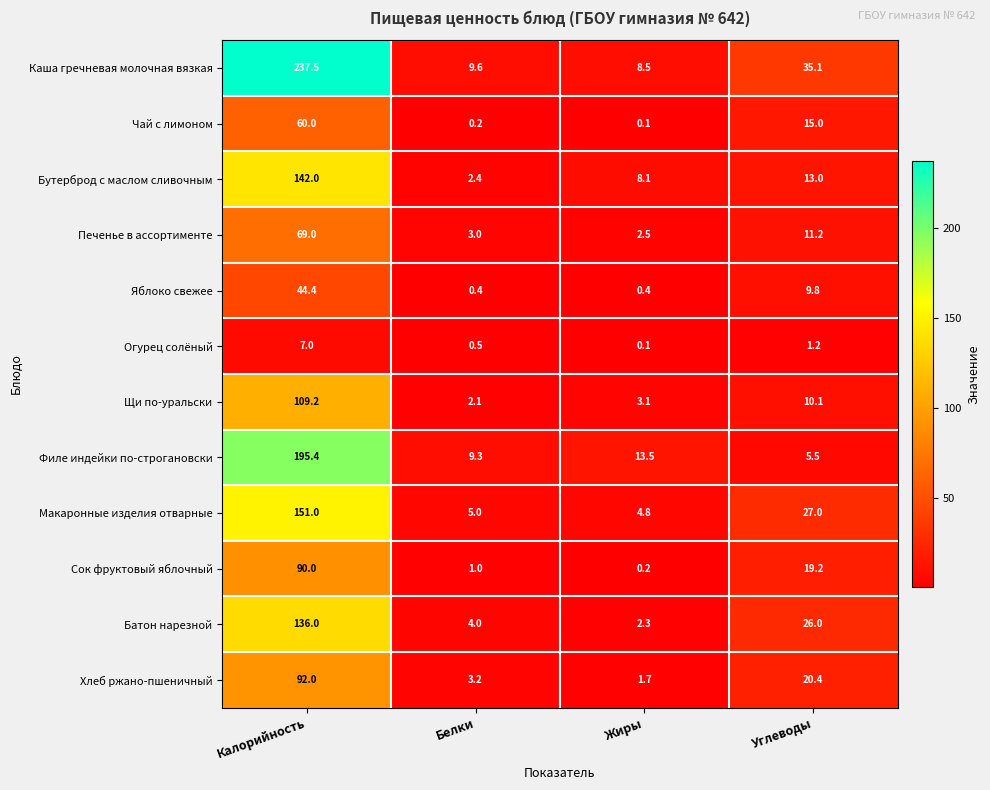

What is the total value across all series at Калорийность?

1333.5